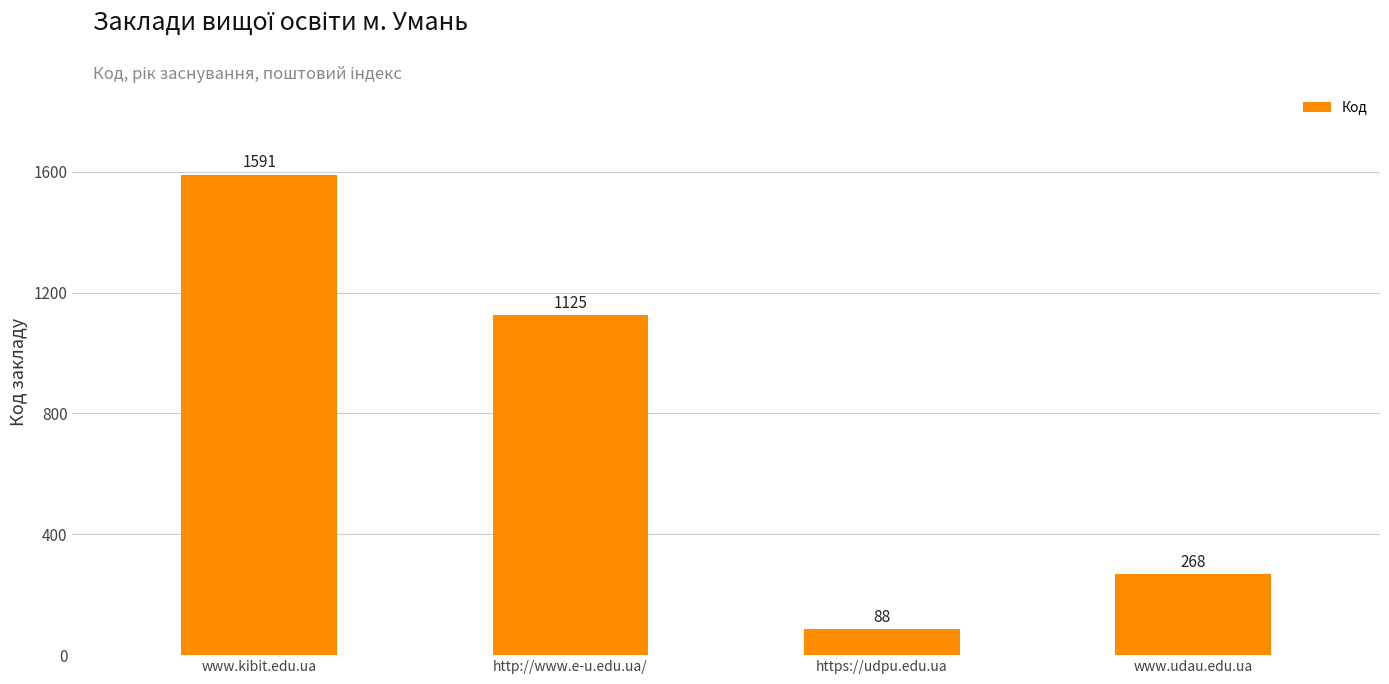

What is the difference between the values at www.kibit.edu.ua and https://udpu.edu.ua?

1503